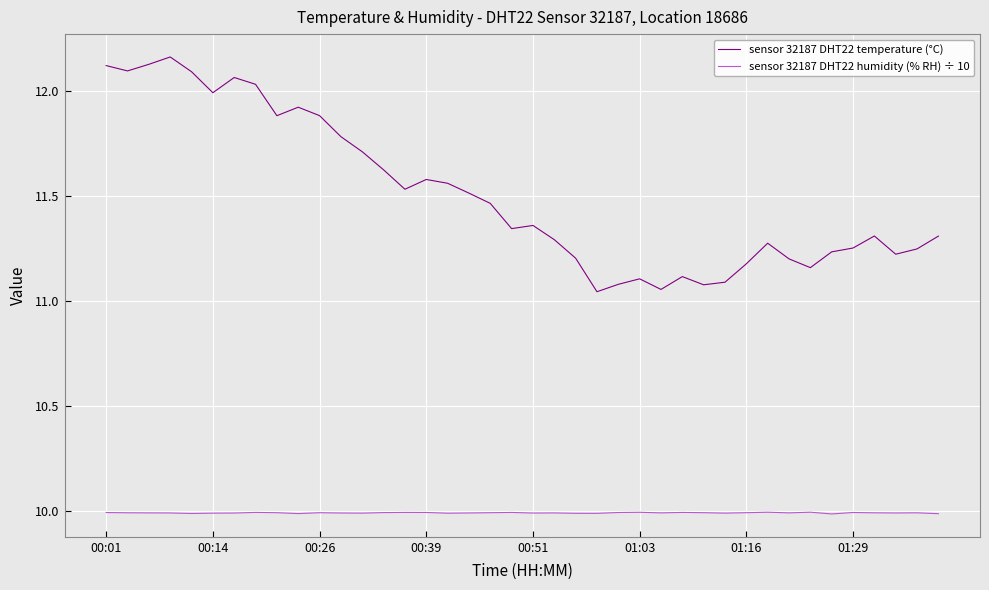

What are all the series names shown in the legend?

sensor 32187 DHT22 temperature (°C), sensor 32187 DHT22 humidity (% RH) ÷ 10